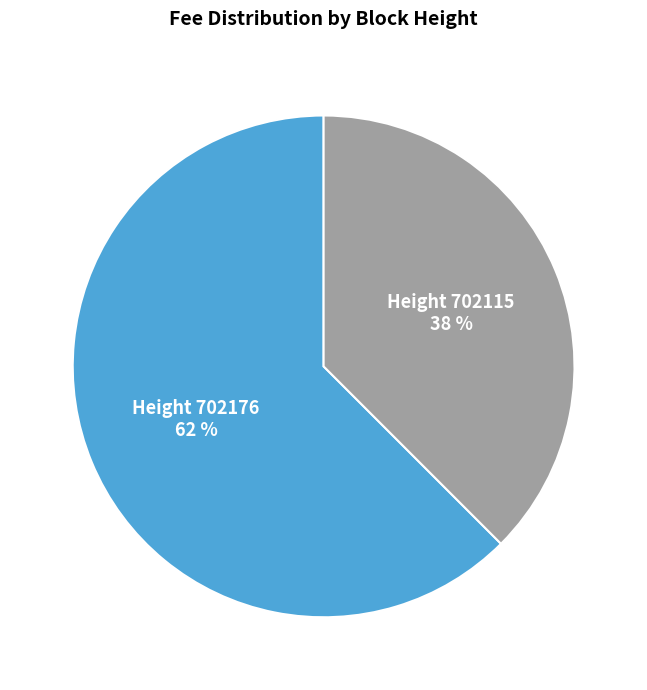

Which category has the biggest portion of the pie?

Height 702176